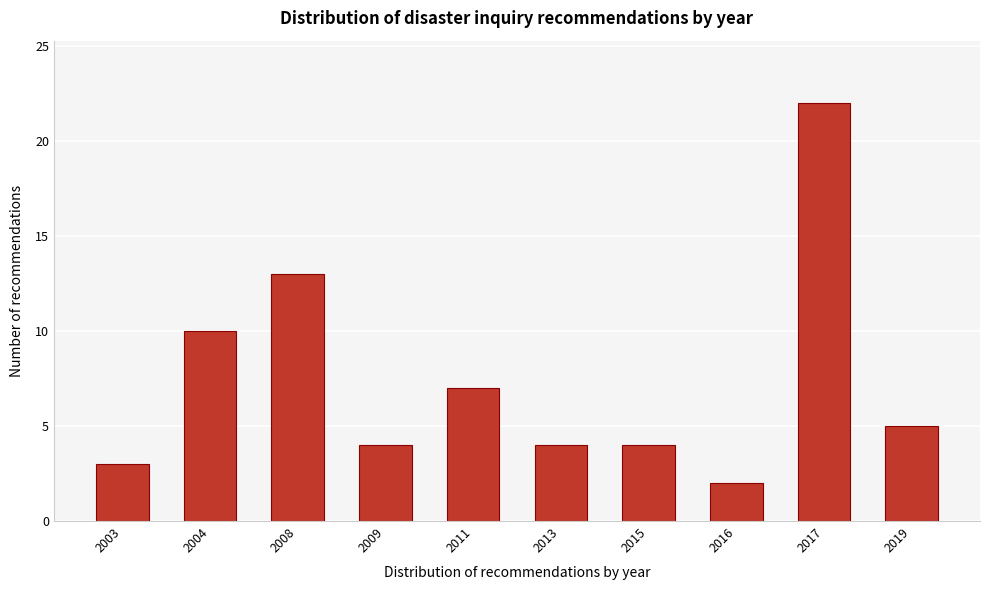

Reading left to right, what are all the values shown in this chart?

2003=3	2004=10	2008=13	2009=4	2011=7	2013=4	2015=4	2016=2	2017=22	2019=5